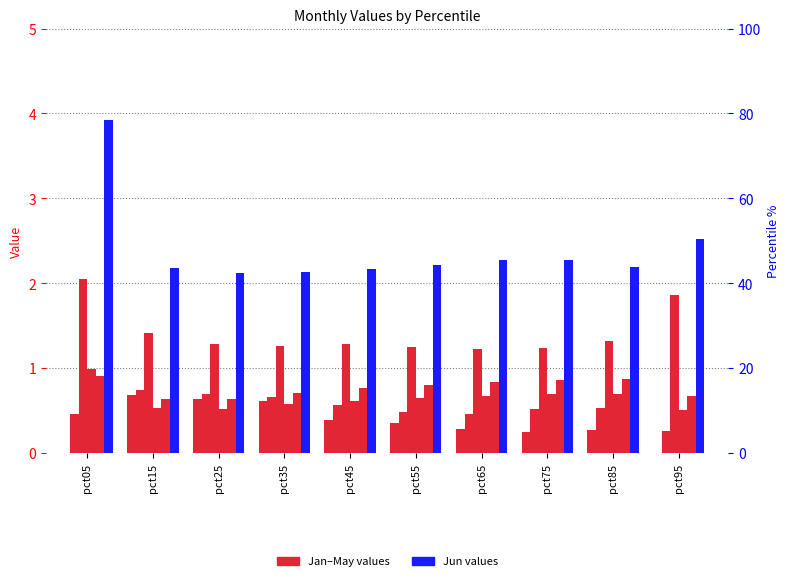

Are the bars horizontal?

No